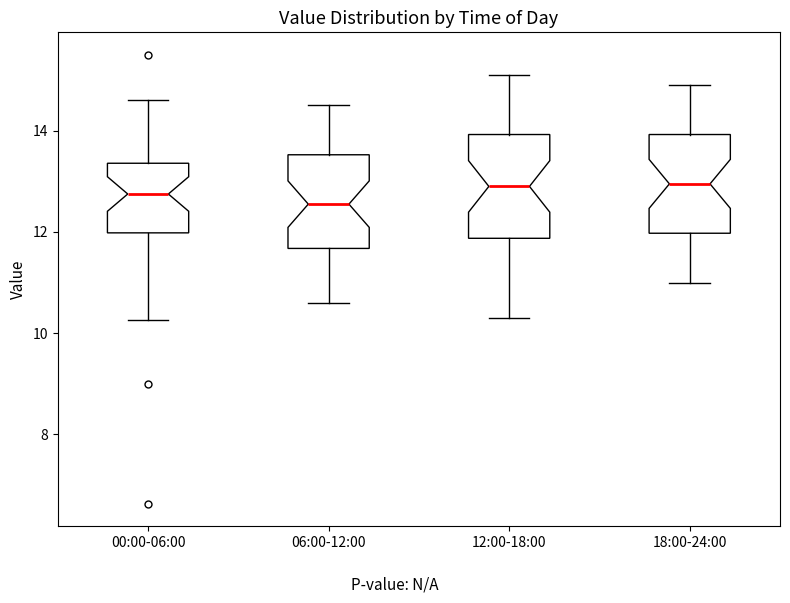

Where is the lower edge of the box for 00:00-06:00 on the y-axis? The values are not printed on the chart, so give them approximately, as read against the axis.

12.0